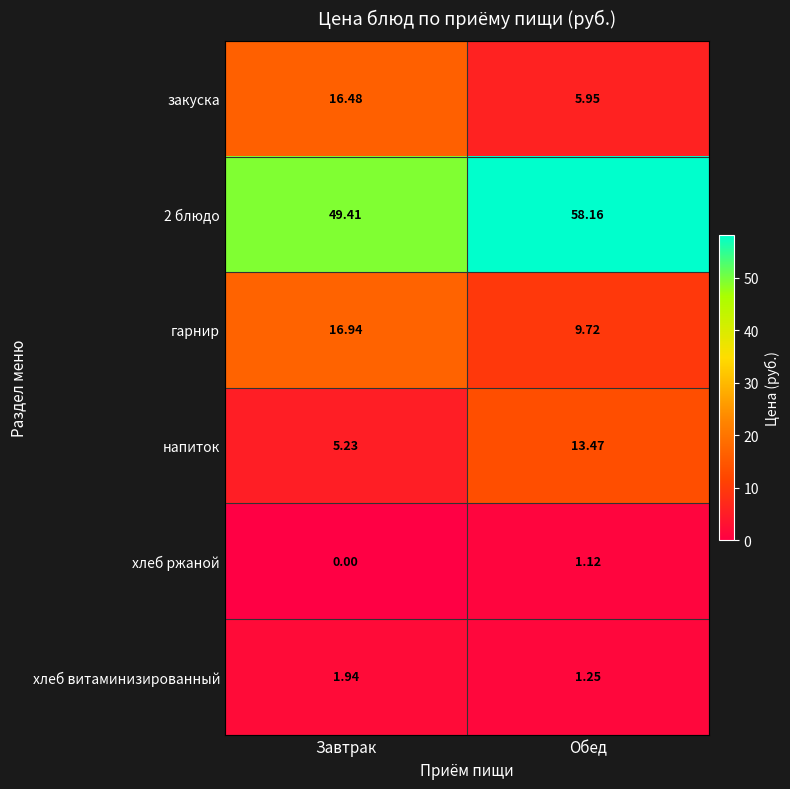

At which label does хлеб ржаной reach its minimum?

Завтрак